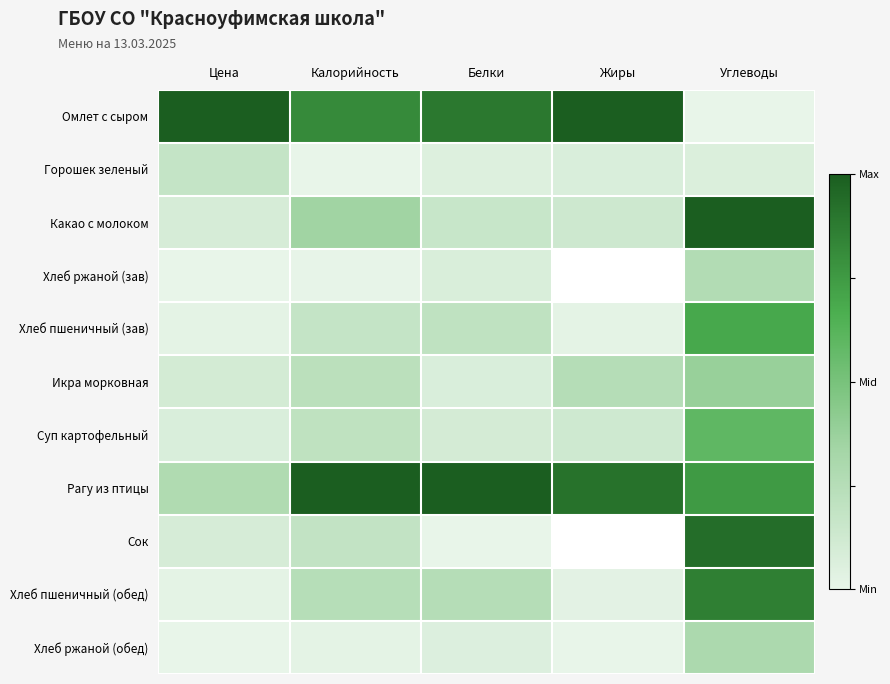

The value of Хлеб ржаной (зав) at Белки is 0.1. True or false?

False